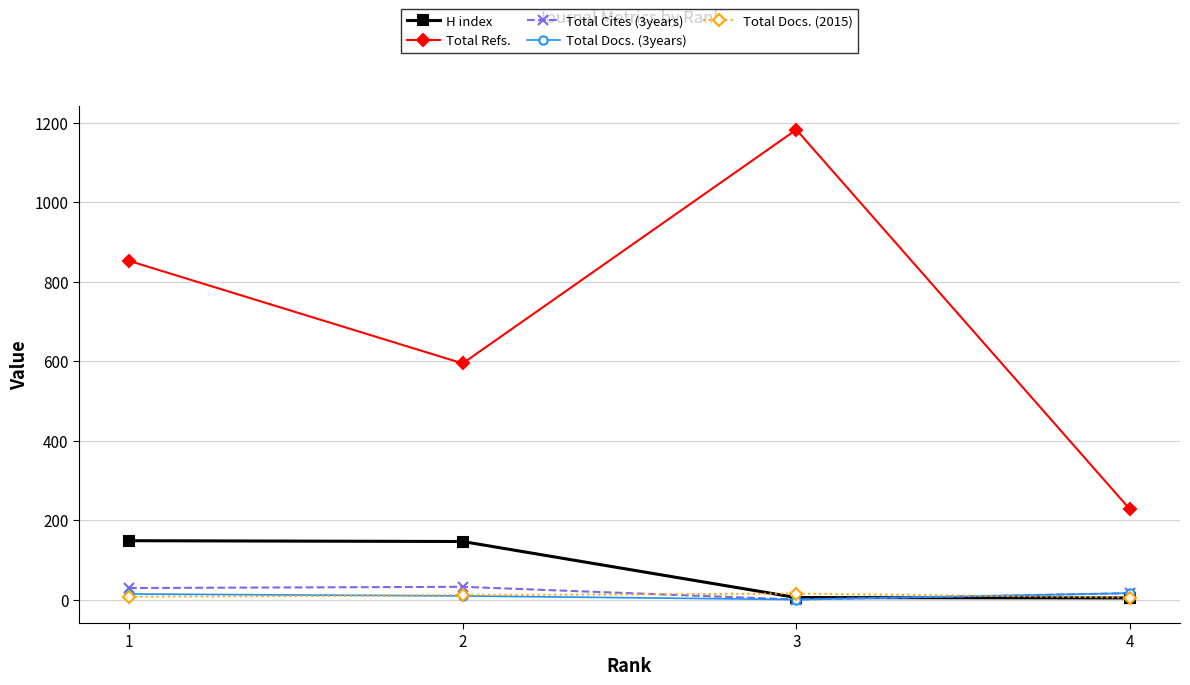

Where is the first local maximum for Total Refs.?

3